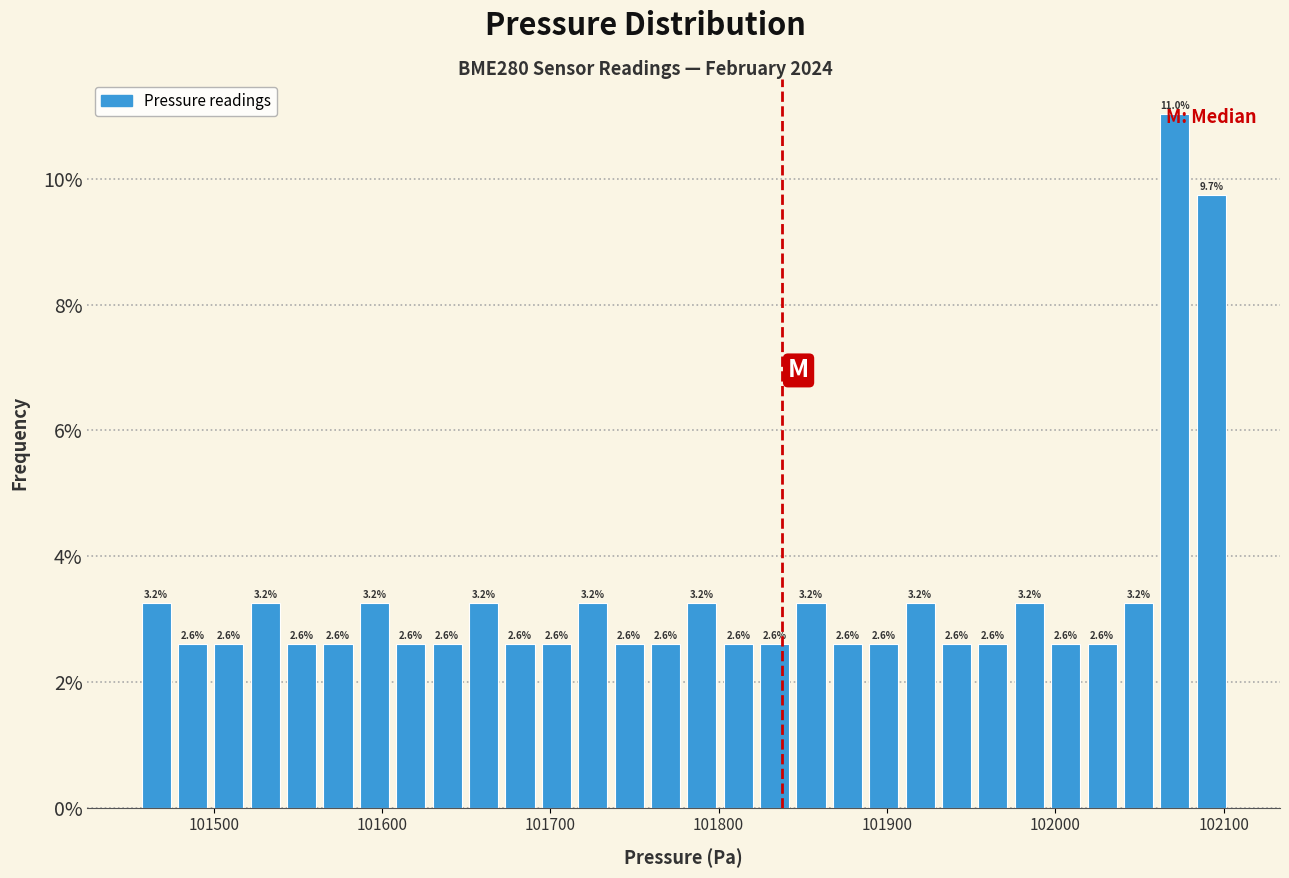

Read against the x-axis, roughly where is the centre of the tallest bar?

102070